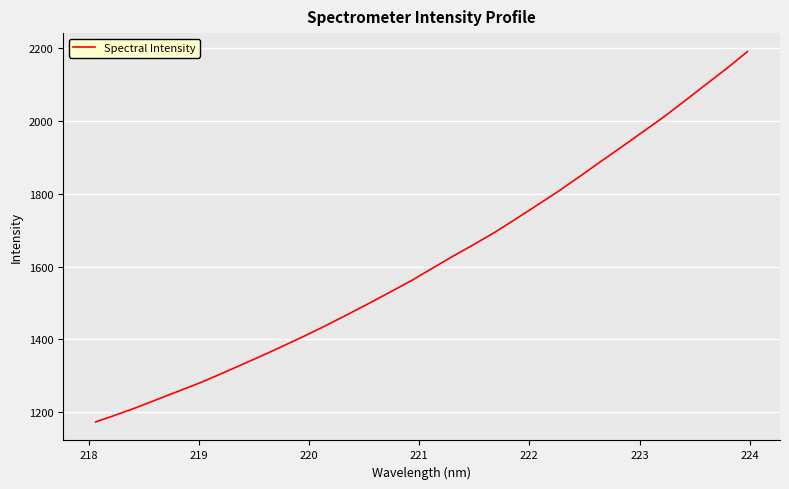

What is the difference between the maximum and second lowest values?

997.8